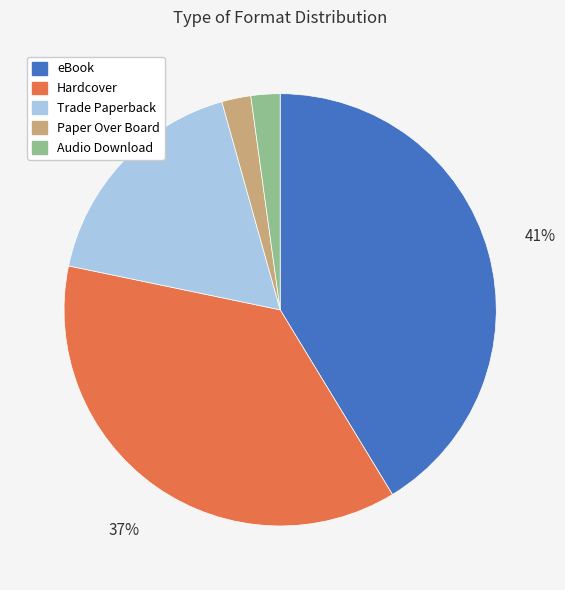

What is the largest slice in the pie chart?

eBook